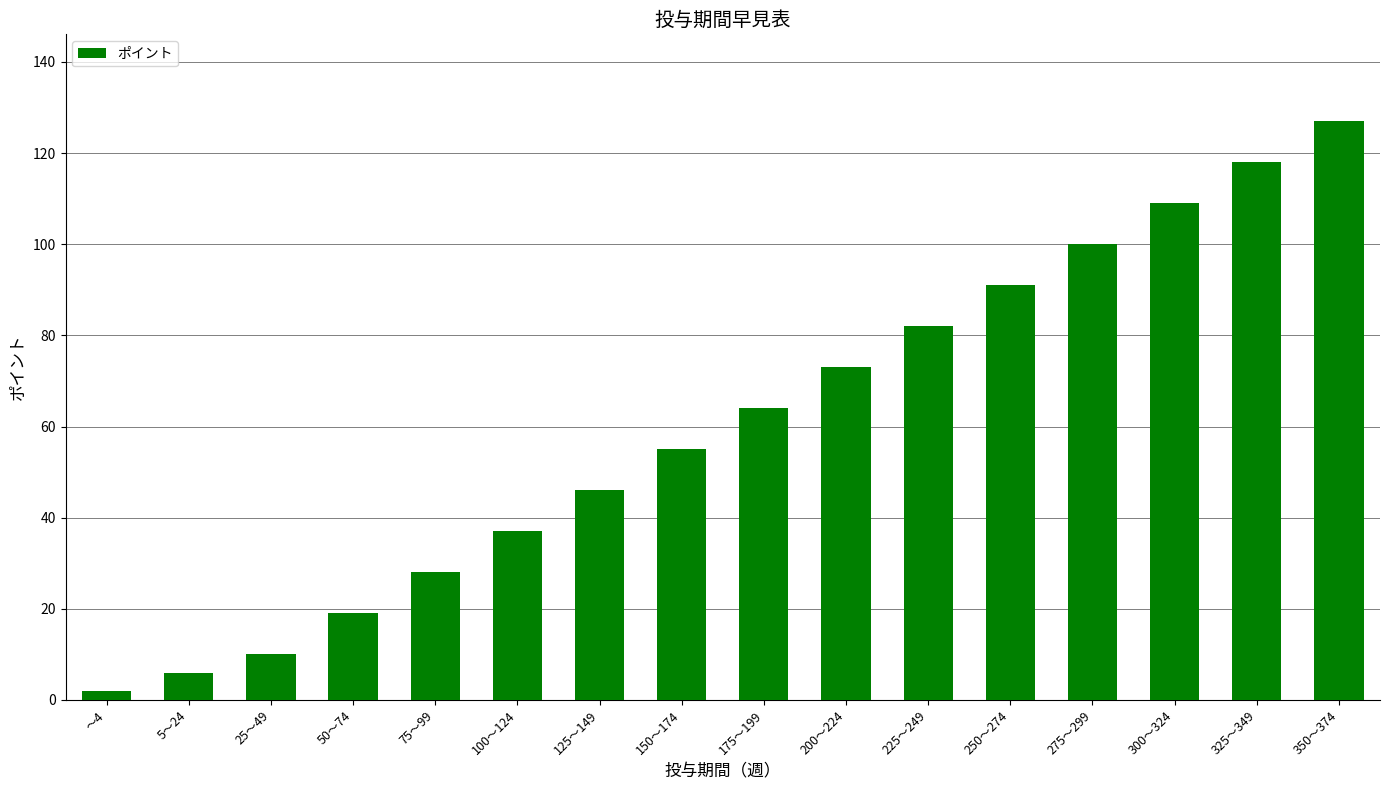

Which has a higher value, 275～299 or 50～74?

275～299